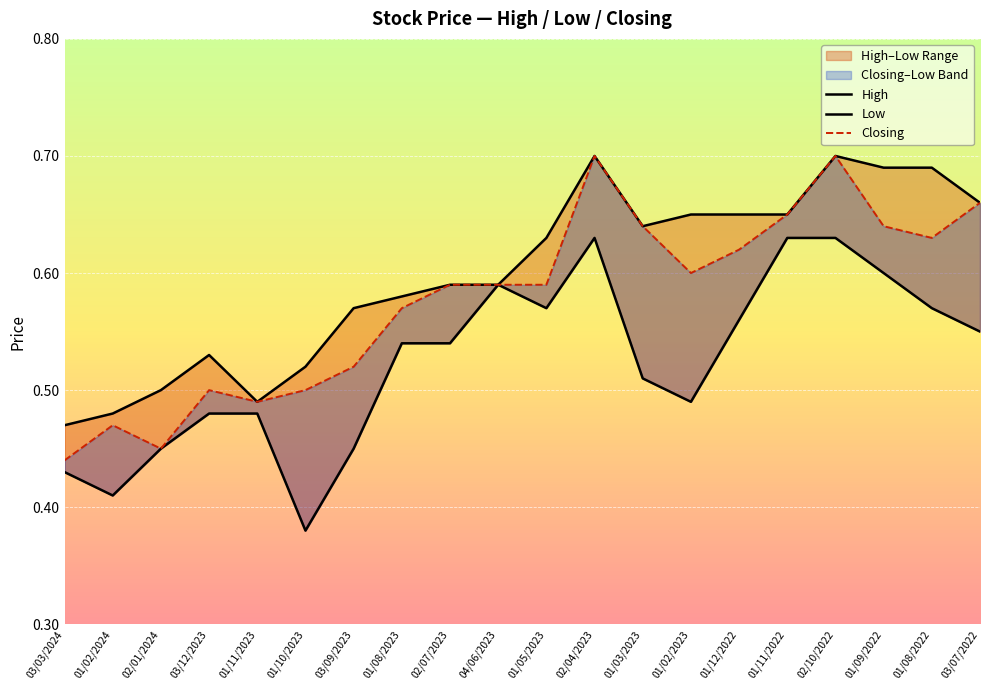

Is the value of Closing at 03/09/2023 greater than the value of Low at 01/11/2022?

No